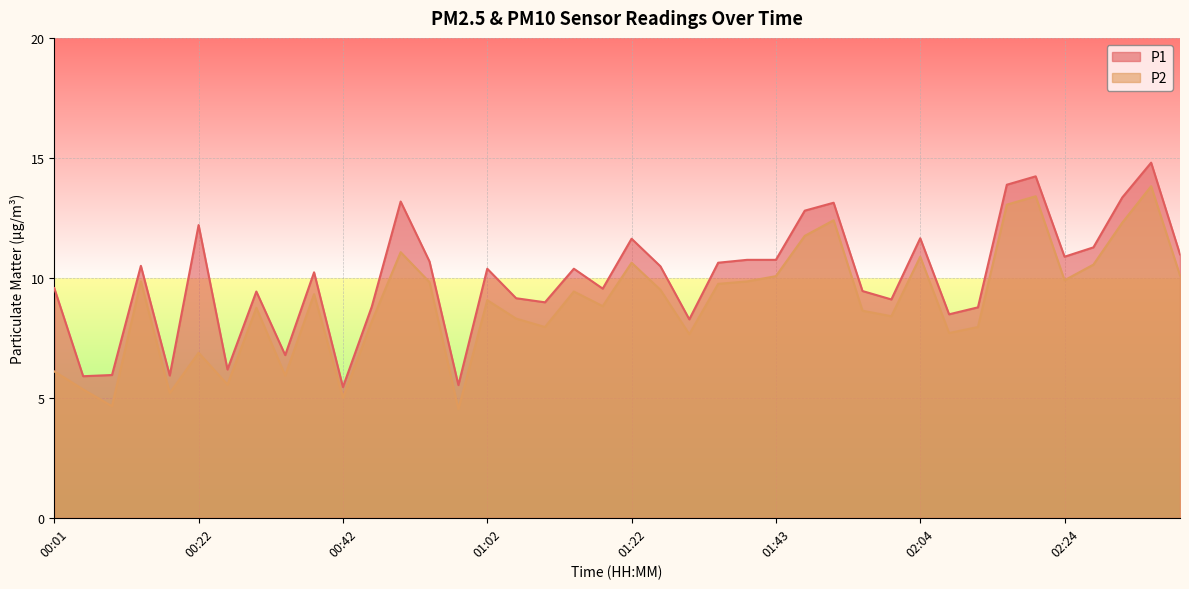

At which category does P1 reach its first local peak?

00:13